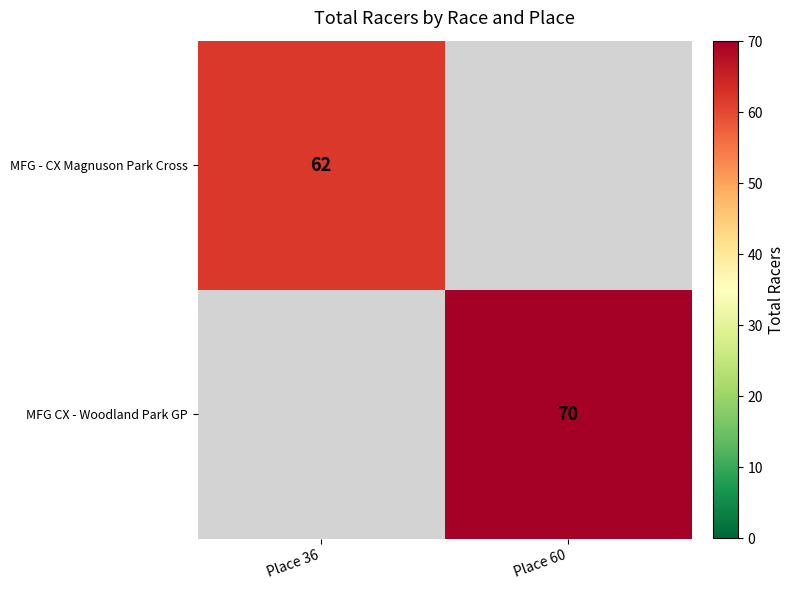

The MFG CX - Woodland Park GP series shows 70 at Place 60. True or false?

True